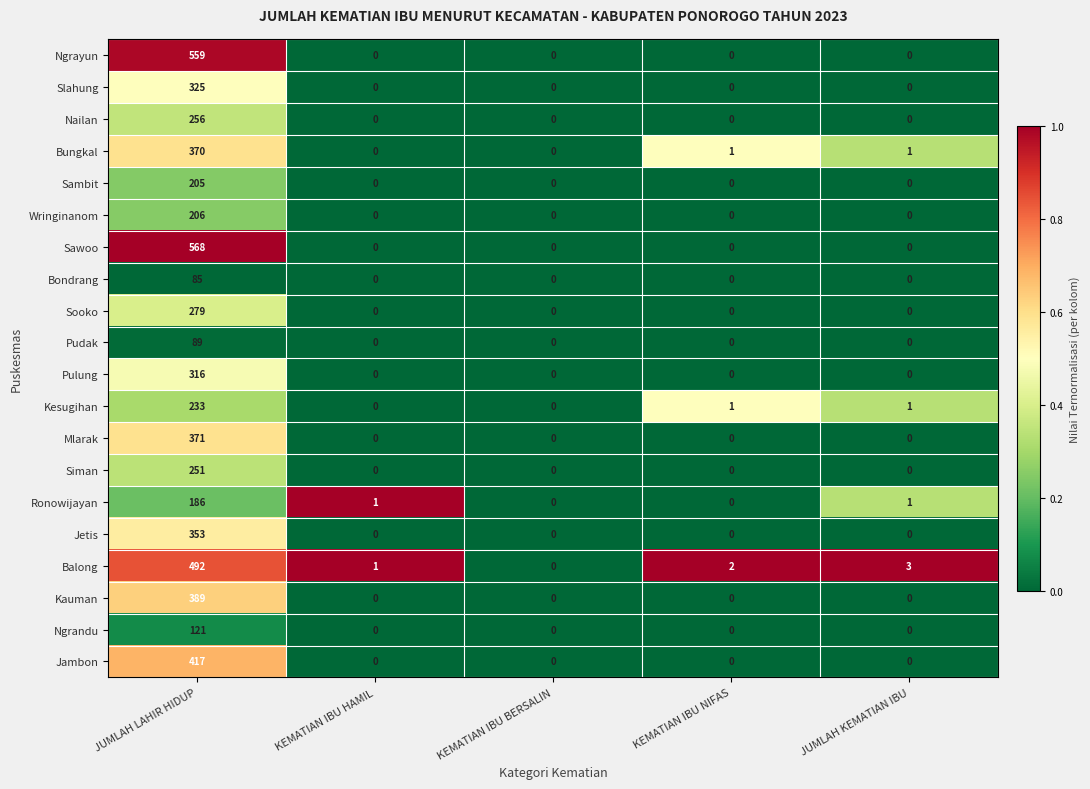

At which label is Balong closest to 246?

JUMLAH KEMATIAN IBU